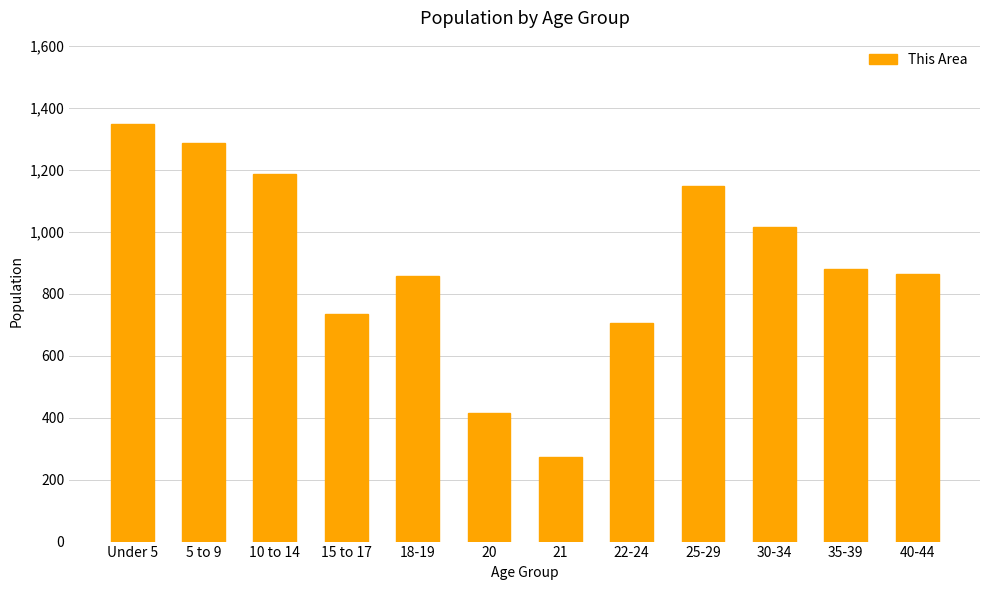

Is it true that the value at 40-44 is 862?

True